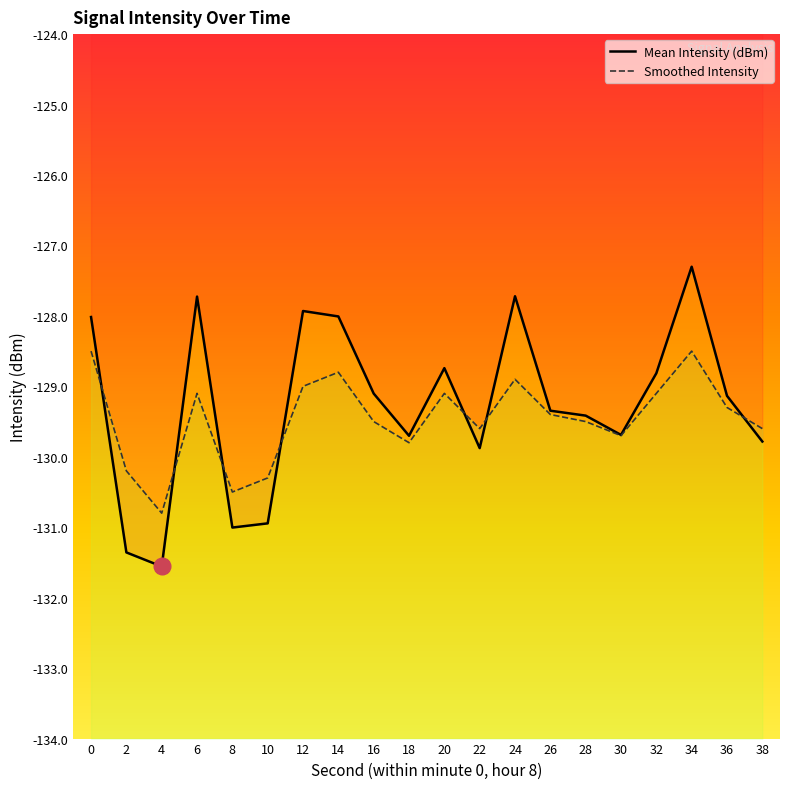

How many data points does each series have?

20